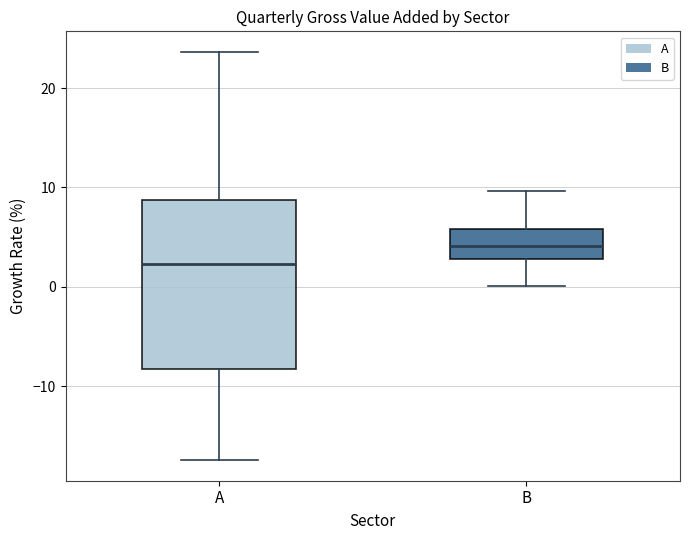

Where does the median line of the box for B sit on the y-axis? The values are not printed on the chart, so give them approximately, as read against the axis.

4